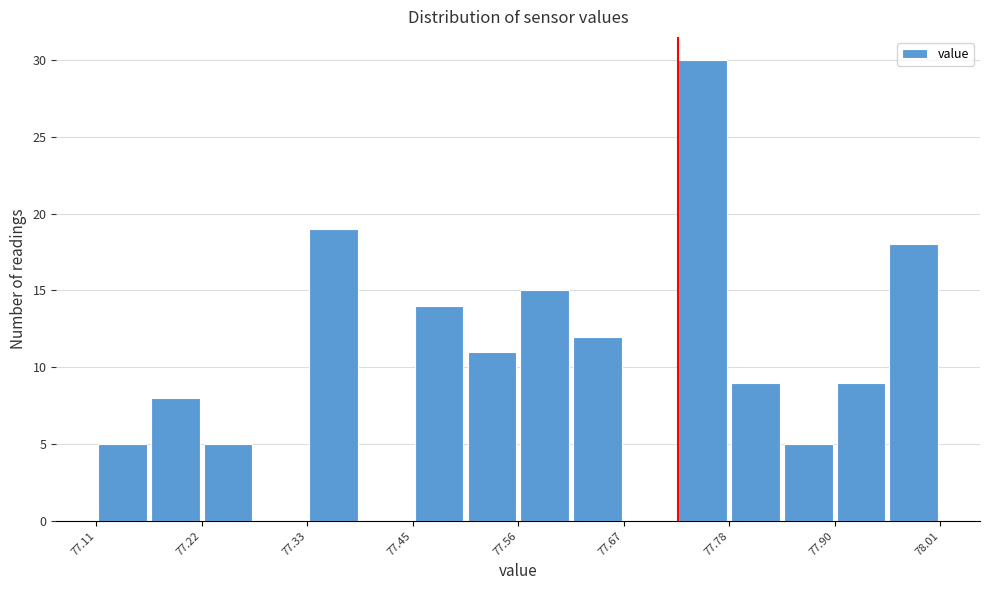

Read against the x-axis, roughly where is the centre of the tallest bar?

77.76